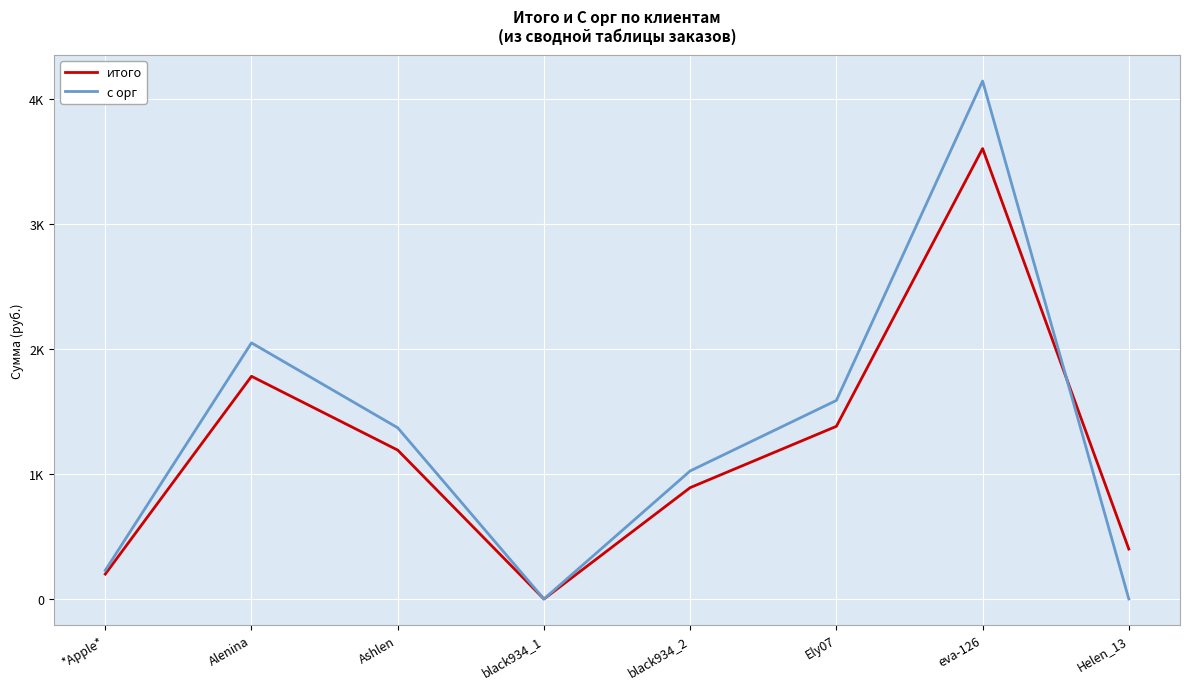

What value does the итого series have at Helen_13?

399.0